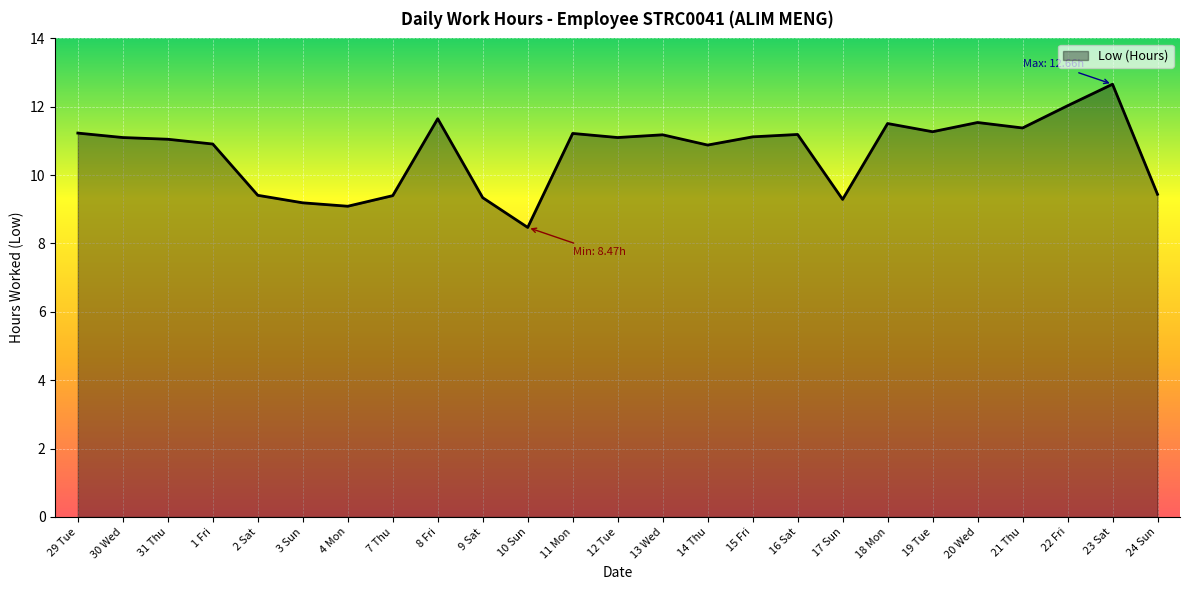

What position from the right is 29 Tue?

25